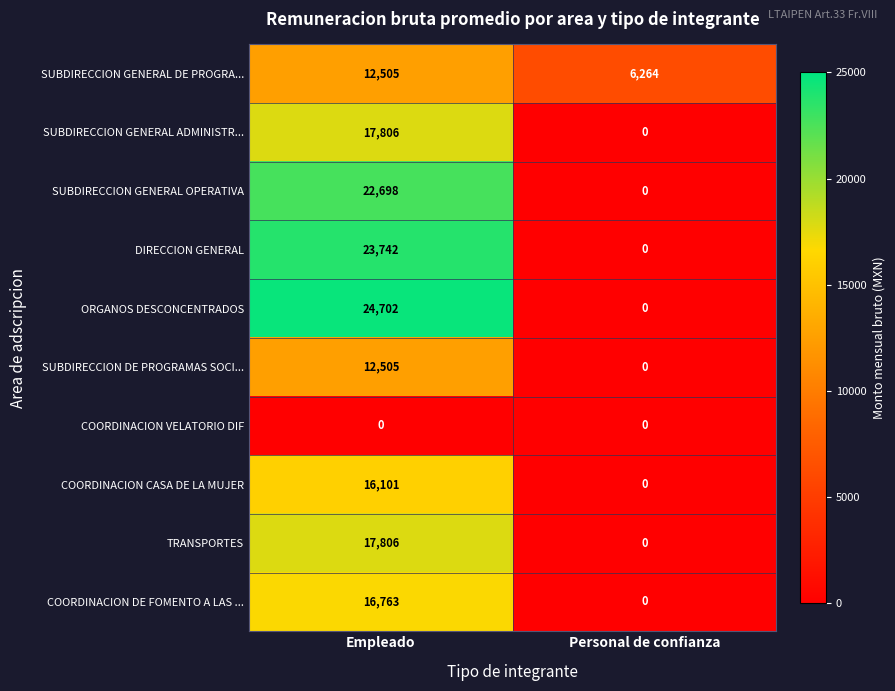

How many values in the COORDINACION CASA DE LA MUJER series are below 16101?

1